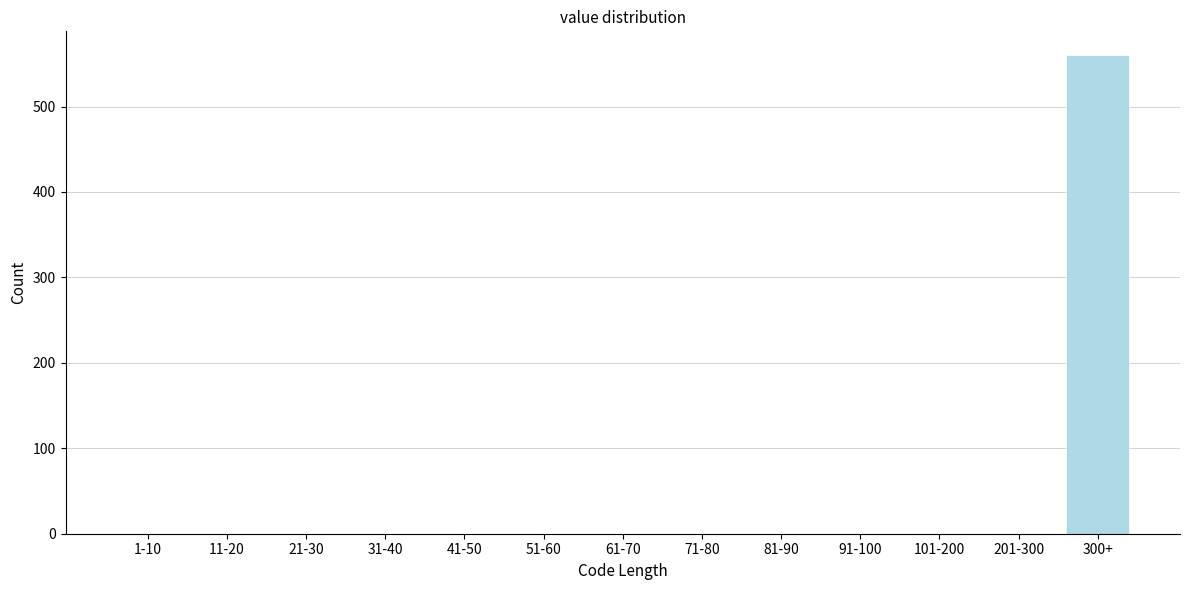

Reading left to right, what are all the values shown in this chart?

1-10=0	11-20=0	21-30=0	31-40=0	41-50=0	51-60=0	61-70=0	71-80=0	81-90=0	91-100=0	101-200=0	201-300=0	300+=560